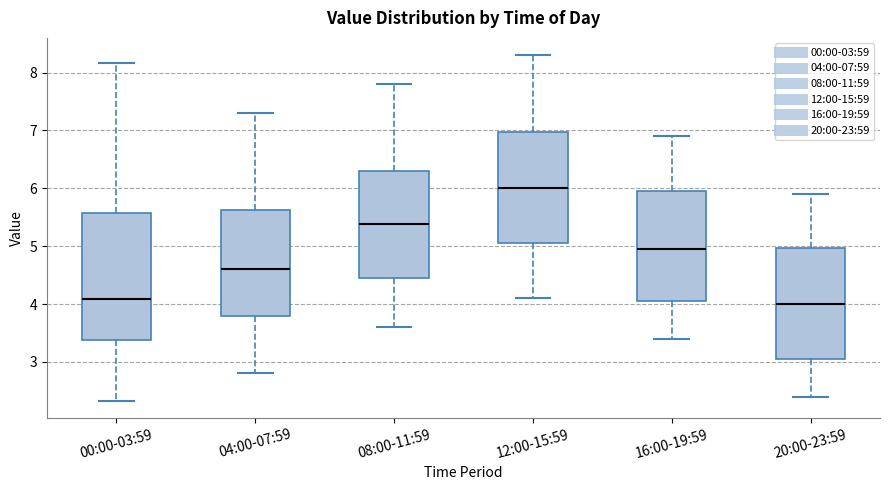

Which box has the highest median line?

12:00-15:59